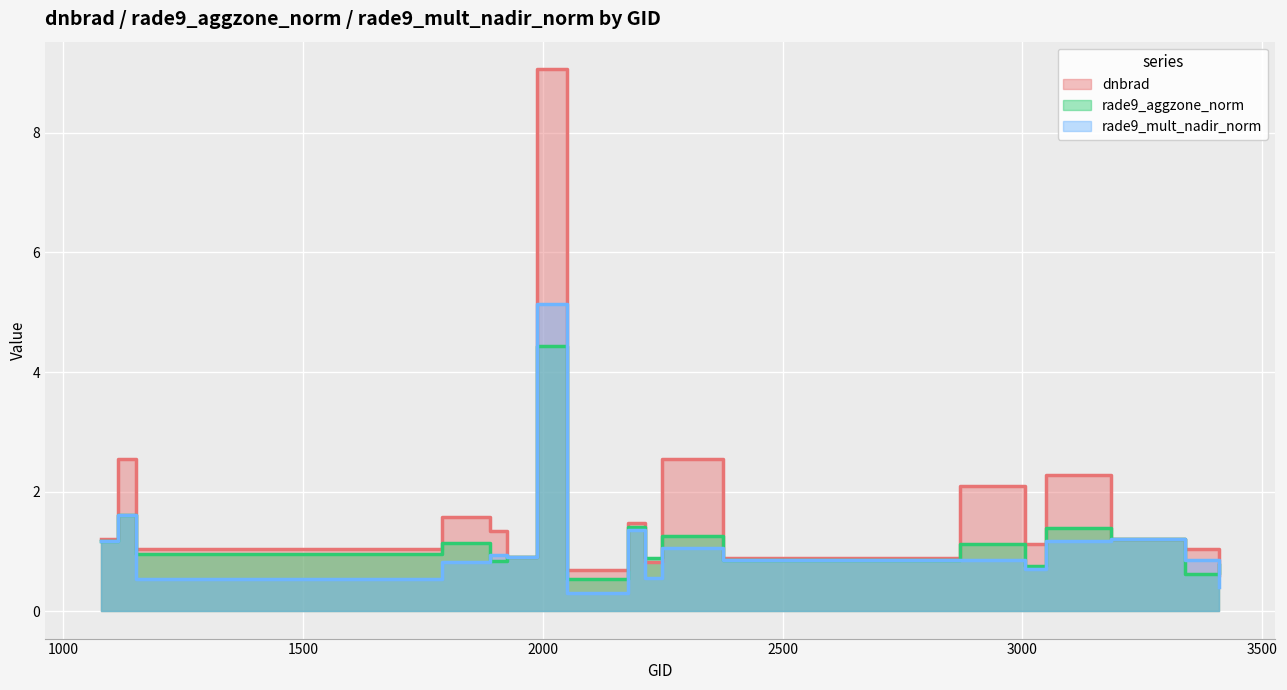

How many data points does each series have?

18